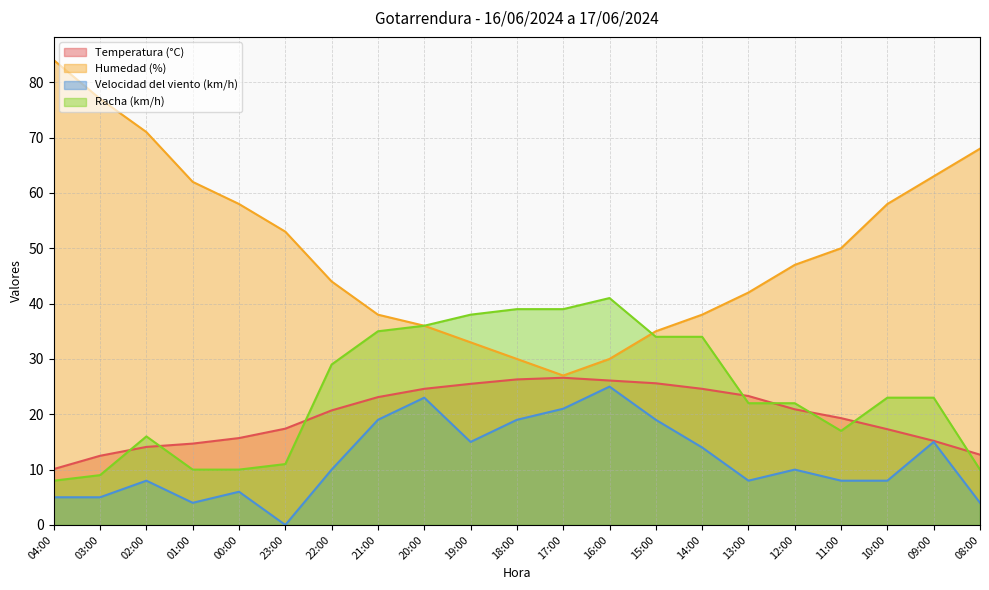

True or false: Temperatura (°C) and Humedad (%) cross at least once.

False